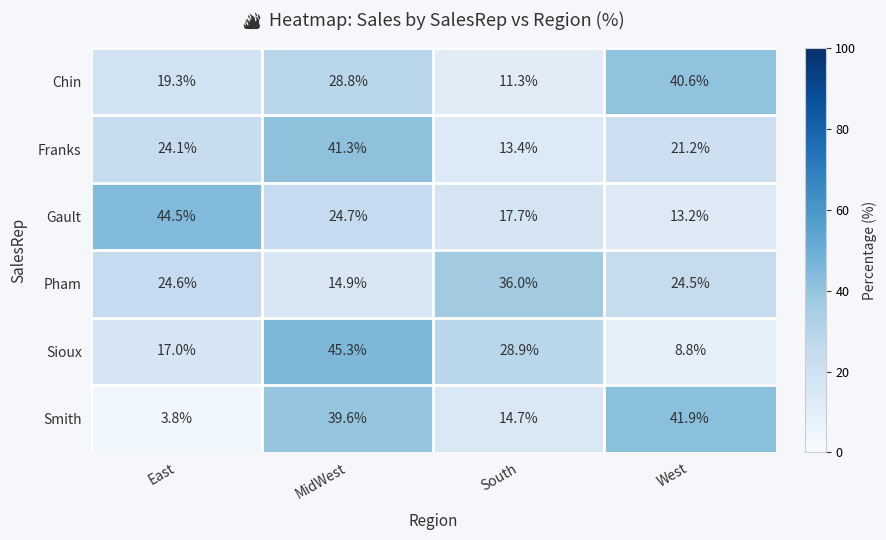

Count the number of categories in the chart.

4